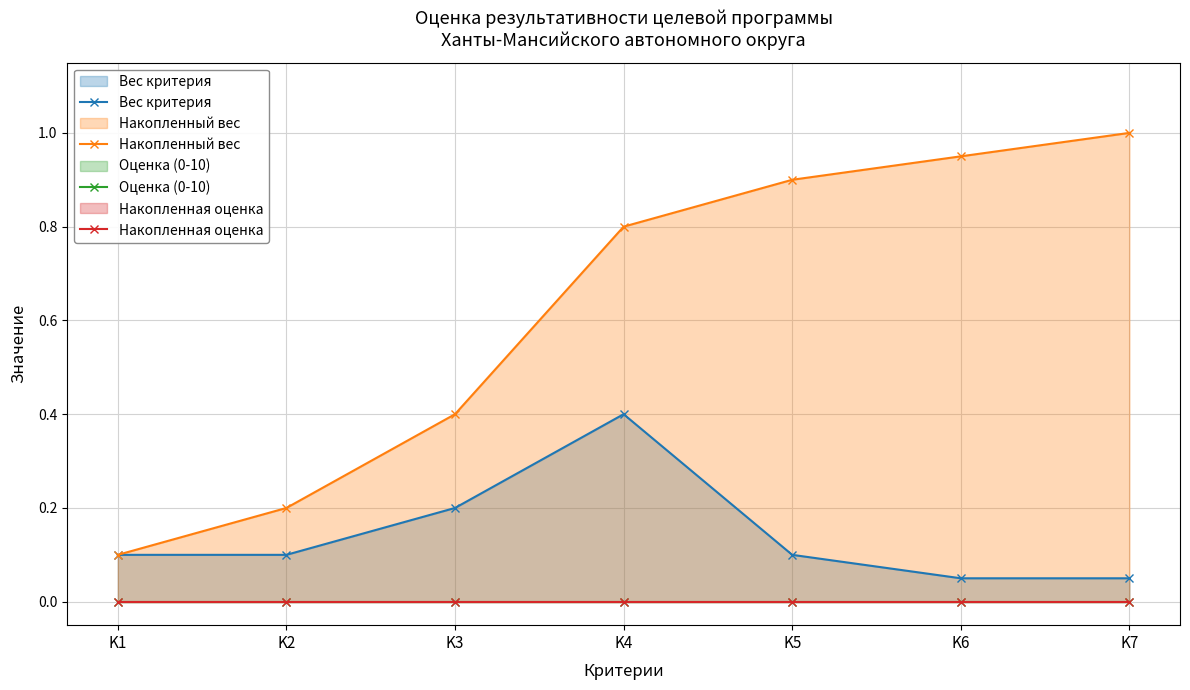

Which has a higher value, K7 or K3?

K3